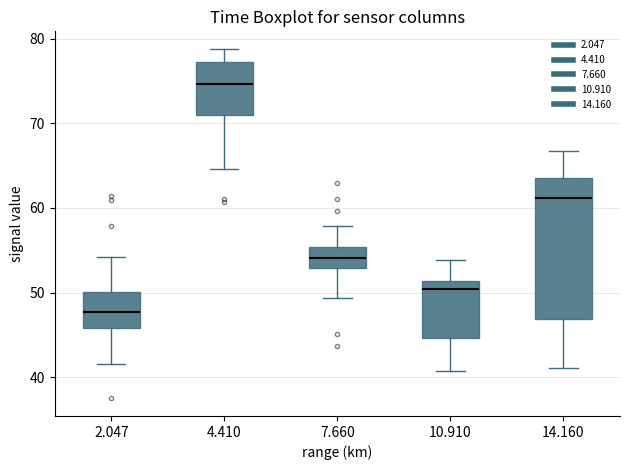

Reading left to right, read every box against the y-axis: the position of its median line, the range the box covers, and the ends of its whiskers. The values are not printed on the chart, so give them approximately, as read against the axis.

2.047: median 48, box 46 to 50, whiskers 42 to 54
4.410: median 75, box 71 to 77, whiskers 65 to 79
7.660: median 54, box 53 to 55, whiskers 49 to 58
10.910: median 50, box 45 to 51, whiskers 41 to 54
14.160: median 61, box 47 to 64, whiskers 41 to 67